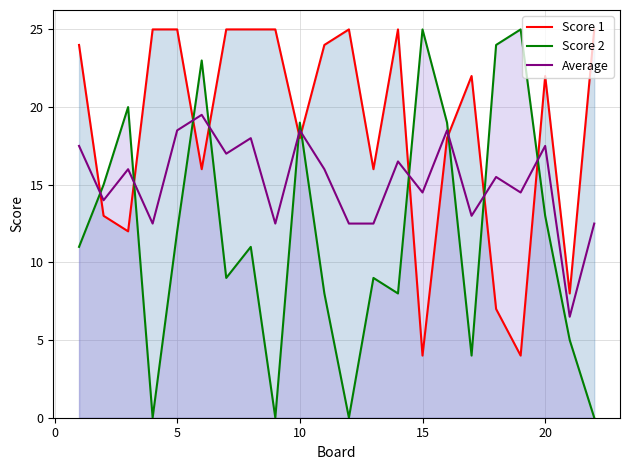

What are all the series names shown in the legend?

Score 1, Score 2, Average